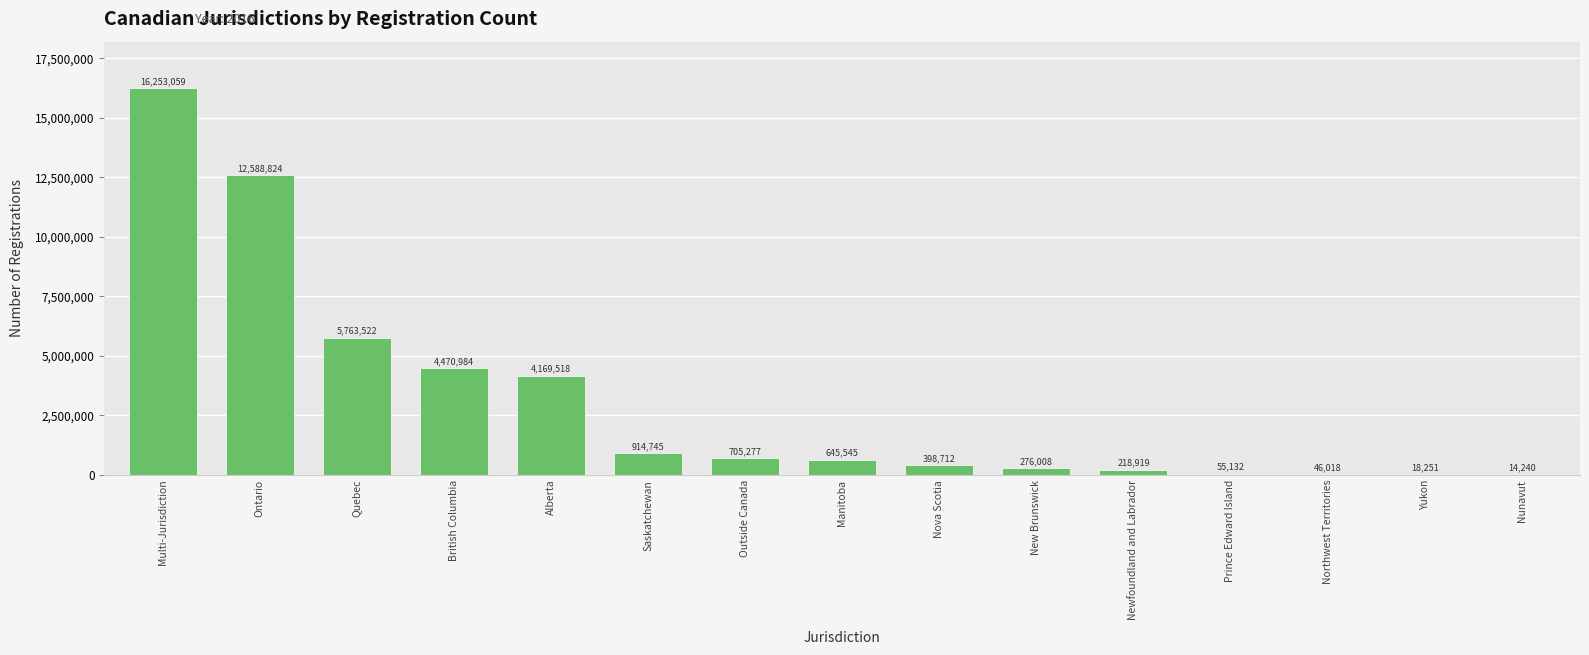

What is the average value?

3102584